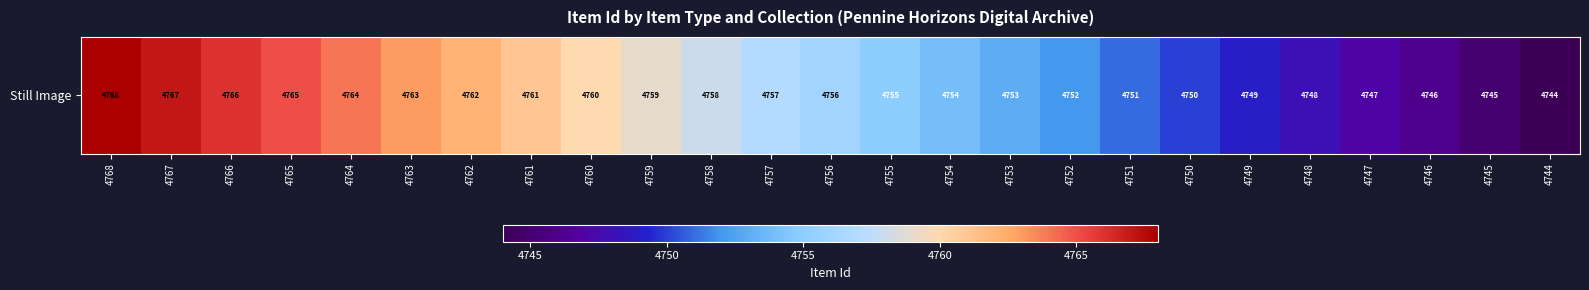

List the labels in order of value, smallest first.

4744, 4745, 4746, 4747, 4748, 4749, 4750, 4751, 4752, 4753, 4754, 4755, 4756, 4757, 4758, 4759, 4760, 4761, 4762, 4763, 4764, 4765, 4766, 4767, 4768